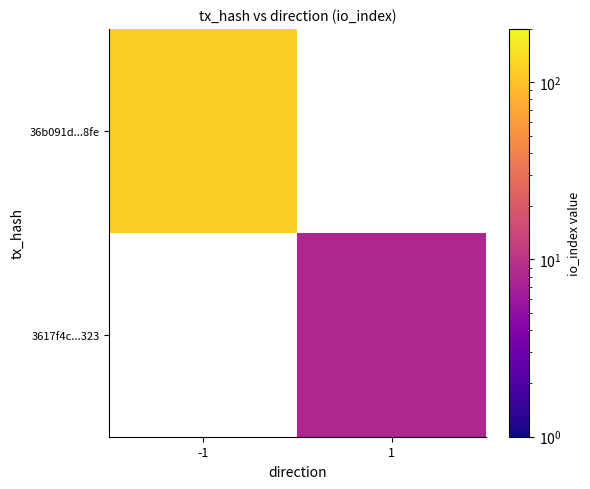

Count the number of data series in this chart.

2